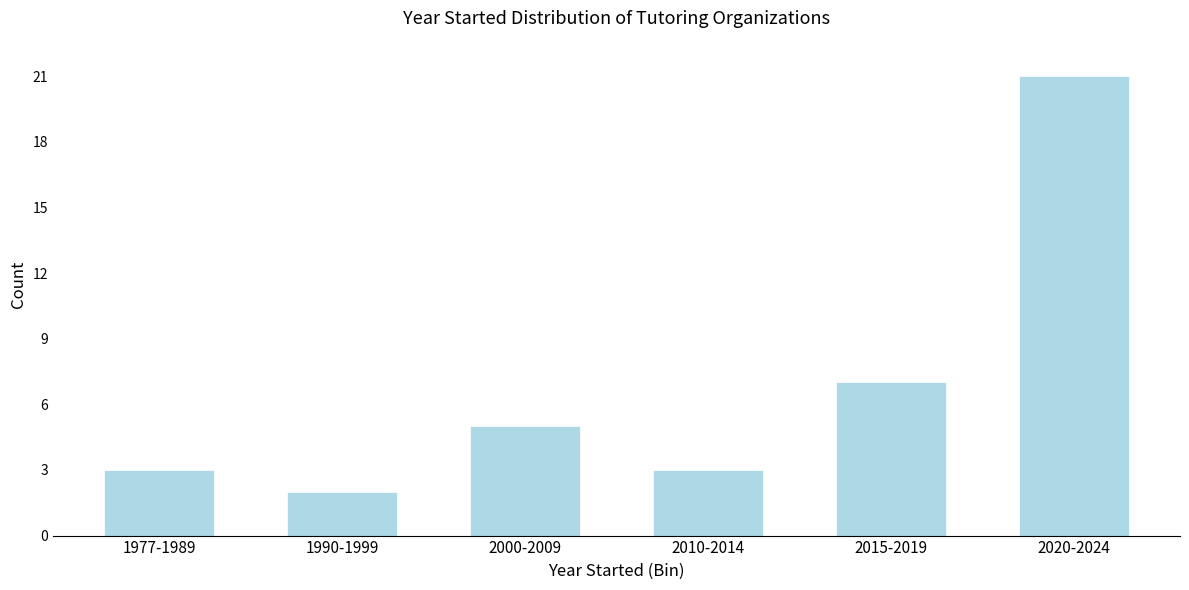

Reading left to right, what are all the values shown in this chart?

3	2	5	3	7	21